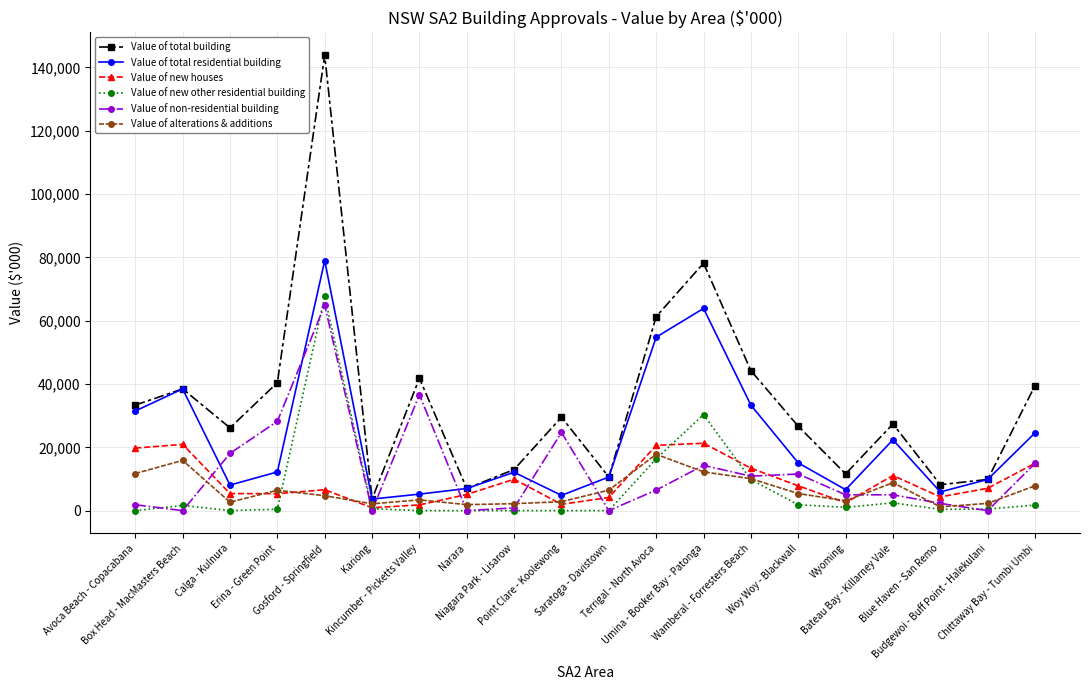

The Value of new other residential building series shows 1850.0 at Woy Woy - Blackwall. True or false?

True